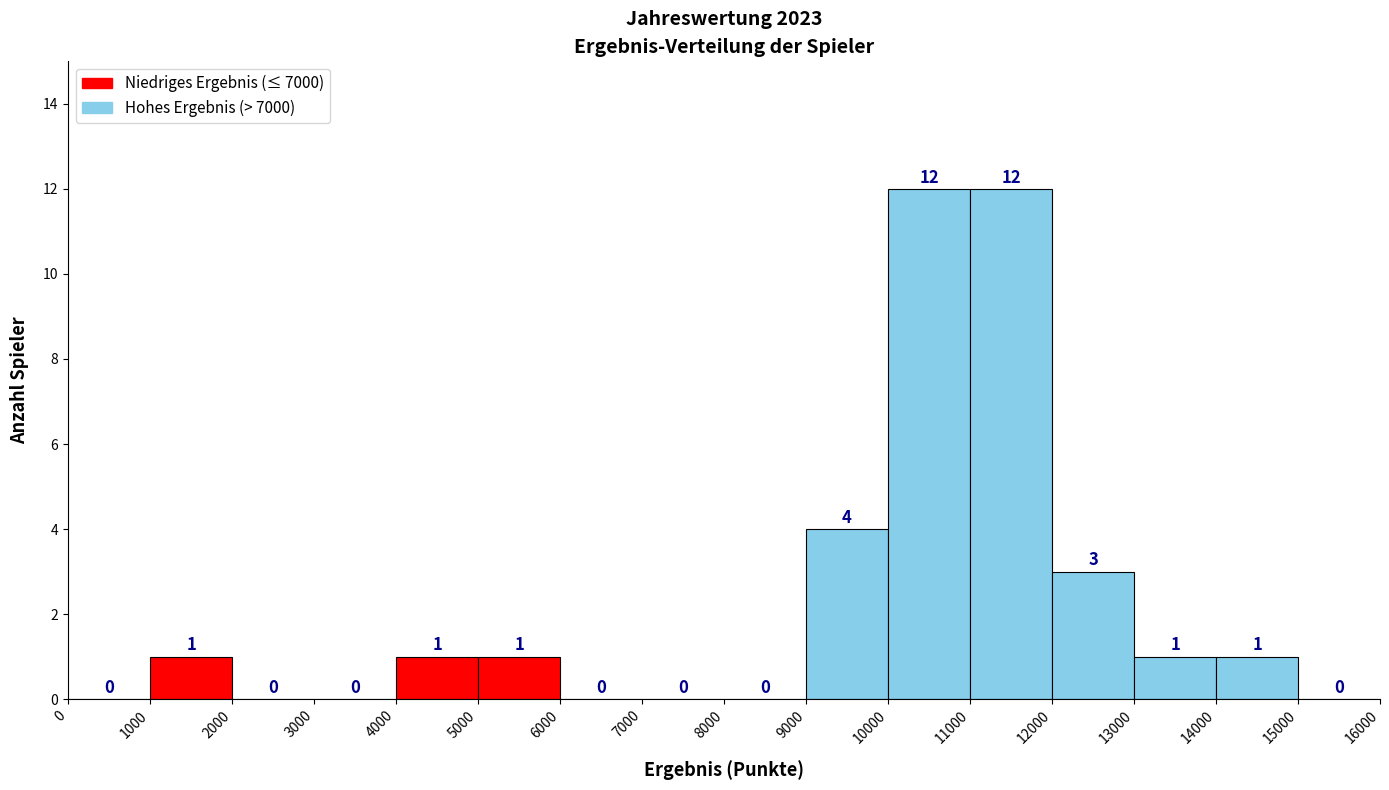

How tall is the bar that spans 11000 to 12000 on the x-axis?

12